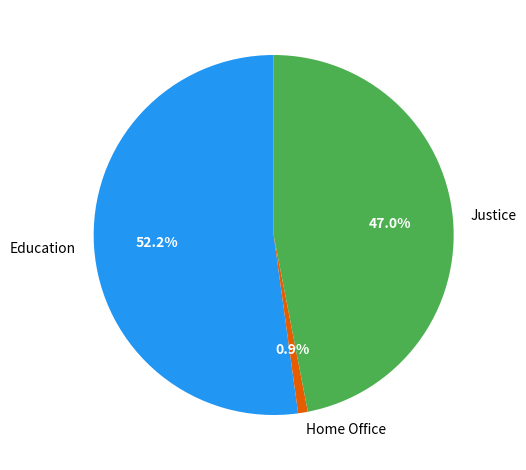

Is there a majority slice in this chart?

Yes